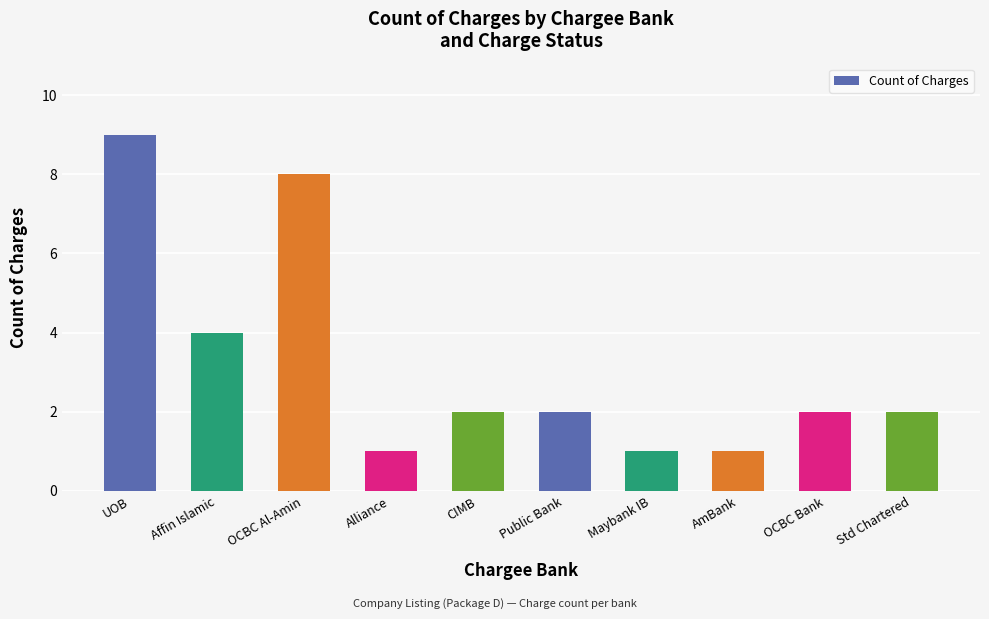

Is it true that the value at UOB is 9?

True